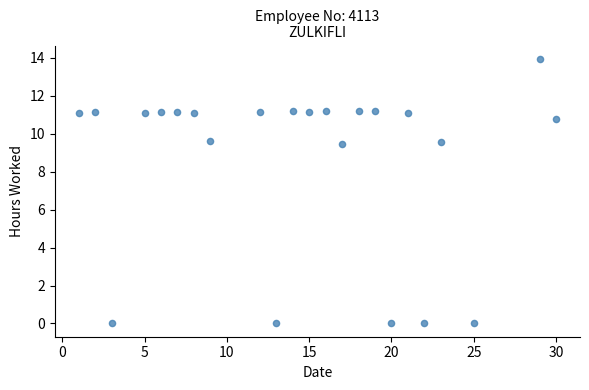

What is the range of X values (max minus min)?

29.0